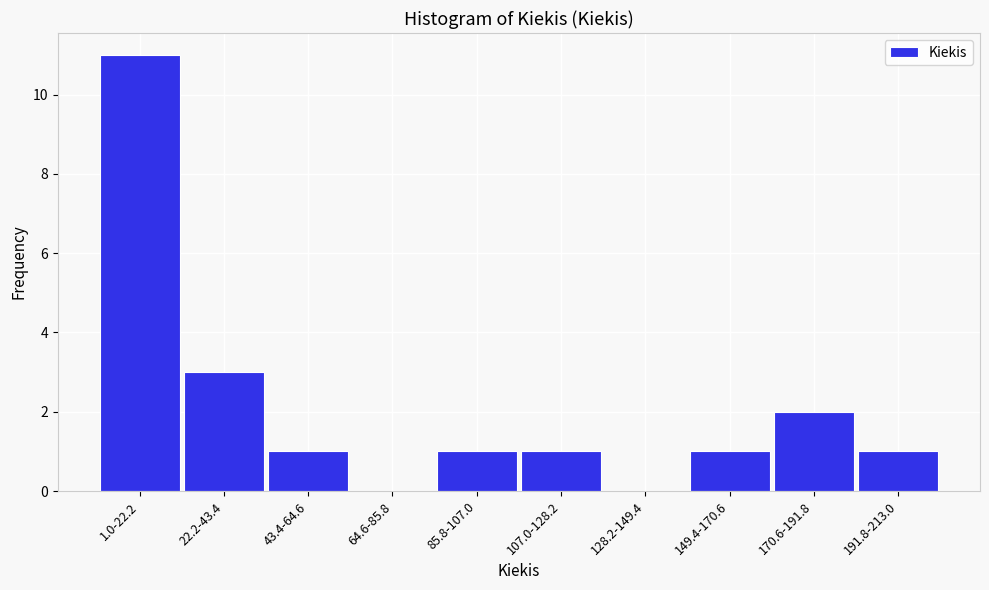

Reading right to left, extract all data points from this chart.

191.8-213.0=1	170.6-191.8=2	149.4-170.6=1	128.2-149.4=0	107.0-128.2=1	85.8-107.0=1	64.6-85.8=0	43.4-64.6=1	22.2-43.4=3	1.0-22.2=11